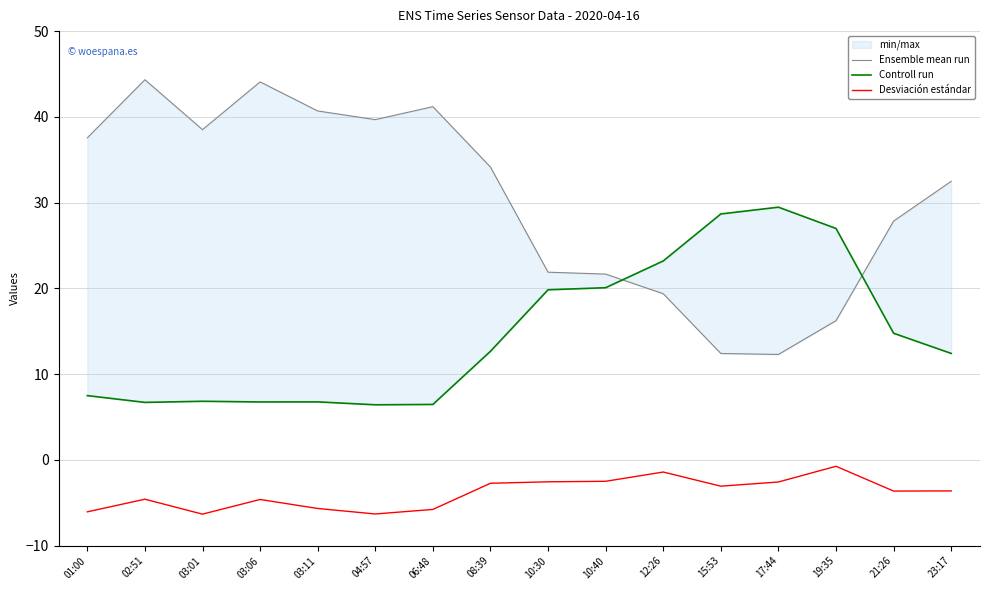

True or false: Controll run has a value of 5.8 at 12:26.

False